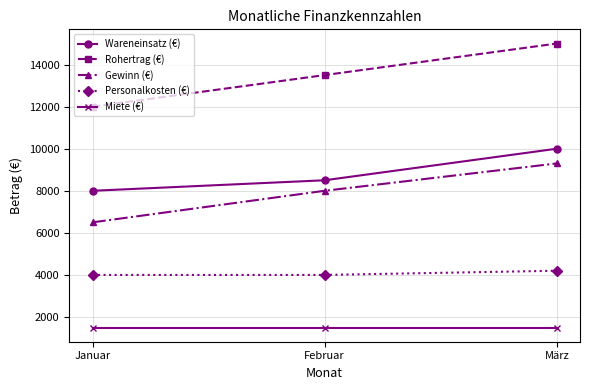

Which category has the lowest value in the Rohertrag (€) series?

Januar